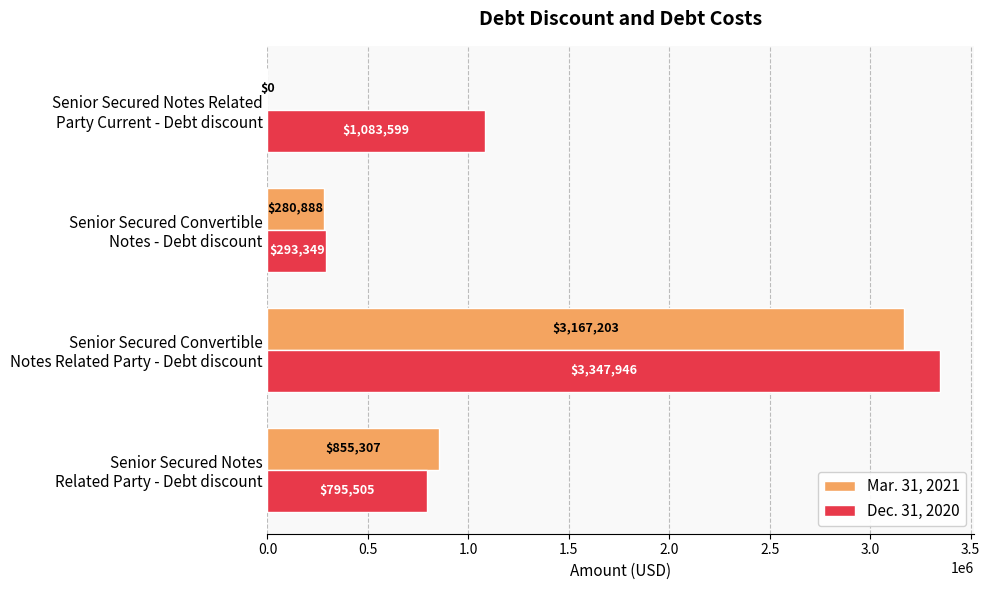

Which series has the largest total across all categories?

Dec. 31, 2020